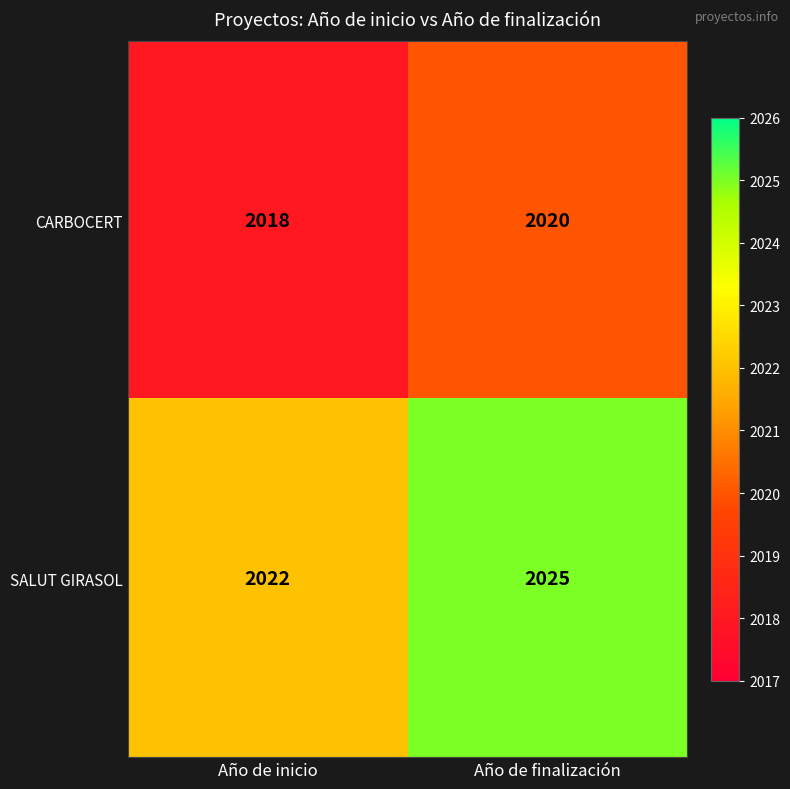

Which series has the widest spread of values?

SALUT GIRASOL